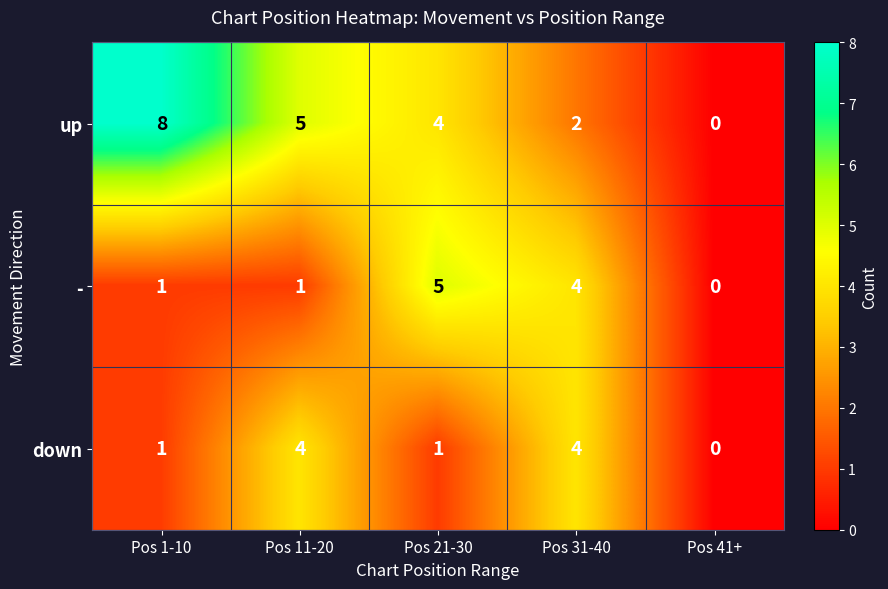

What is the sum of the - values at Pos 1-10 and Pos 21-30?

6